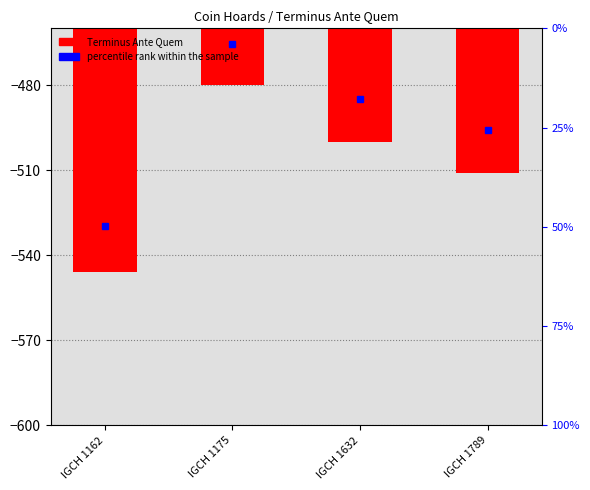

What is the difference between the second highest and minimum values?

46